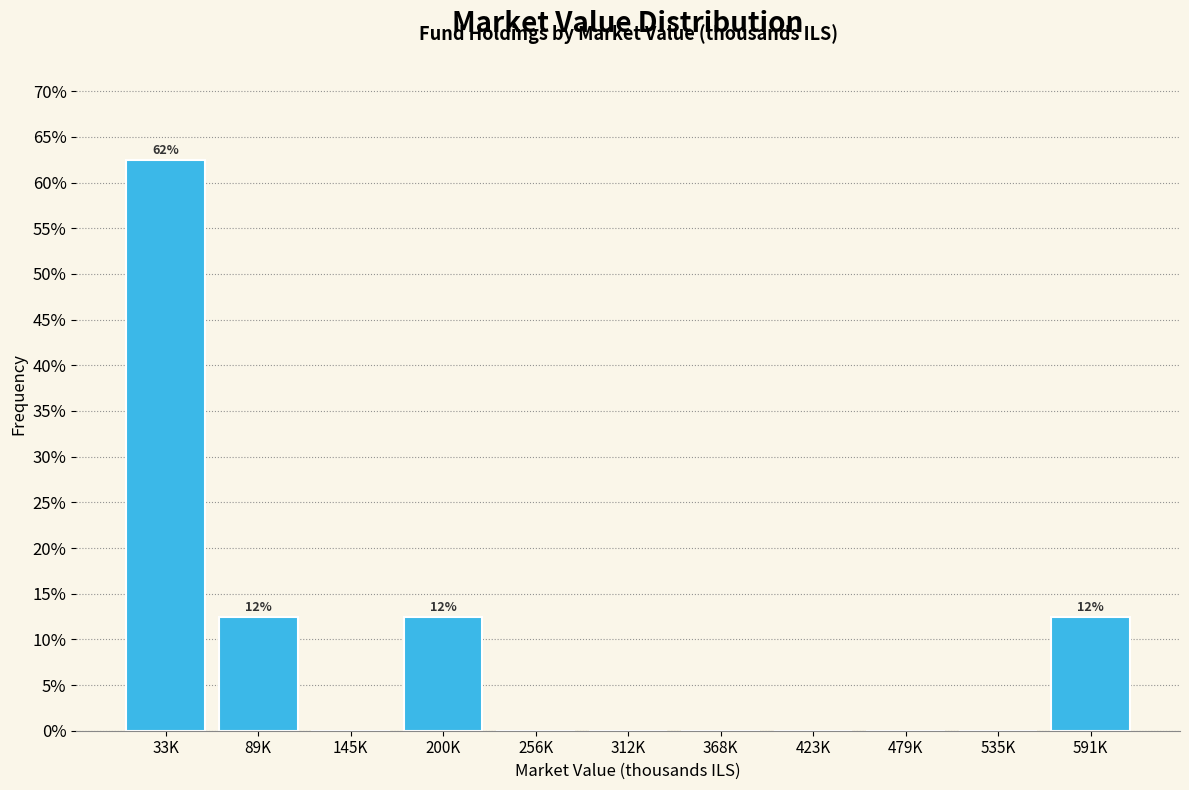

Reading left to right, what are all the values shown in this chart?

33K=62.5	89K=12.5	145K=0.0	200K=12.5	256K=0.0	312K=0.0	368K=0.0	423K=0.0	479K=0.0	535K=0.0	591K=12.5